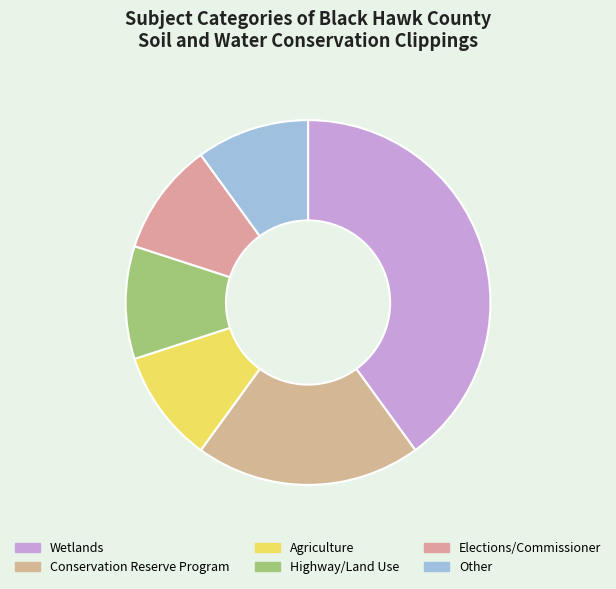

To the nearest percent, what is the difference between the Wetlands and Highway/Land Use slice percentages?

30%